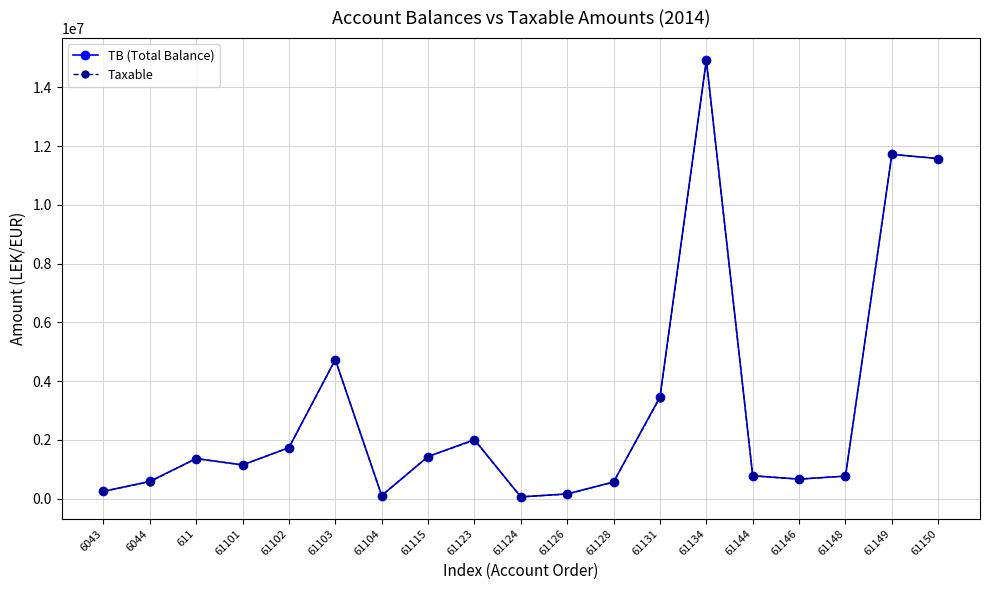

What is the maximum value shown in the chart?

14931158.8